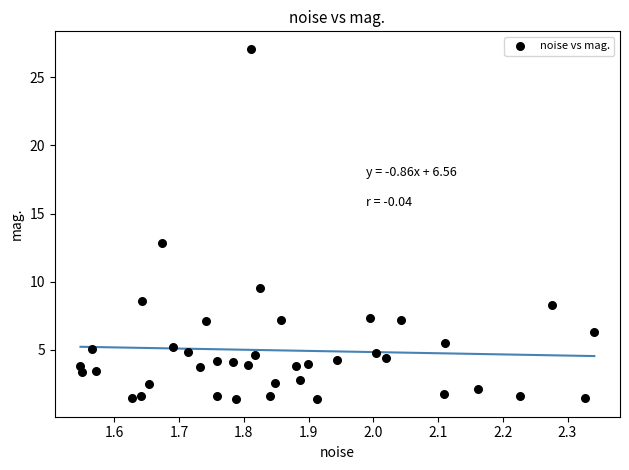

What is the range of Y values (max minus min)?

25.7